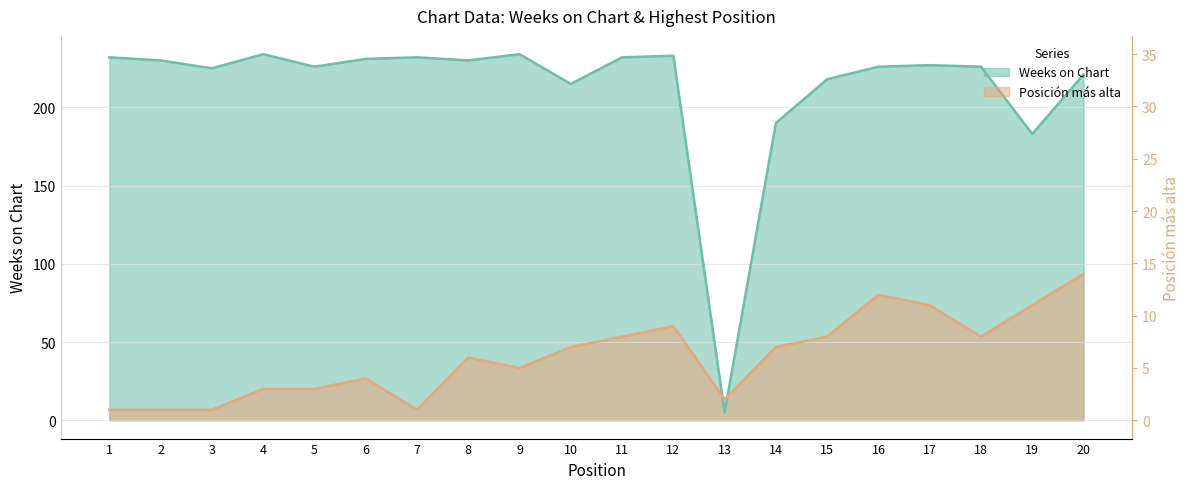

What are all the series names shown in the legend?

Weeks on Chart, Posicion mas alta